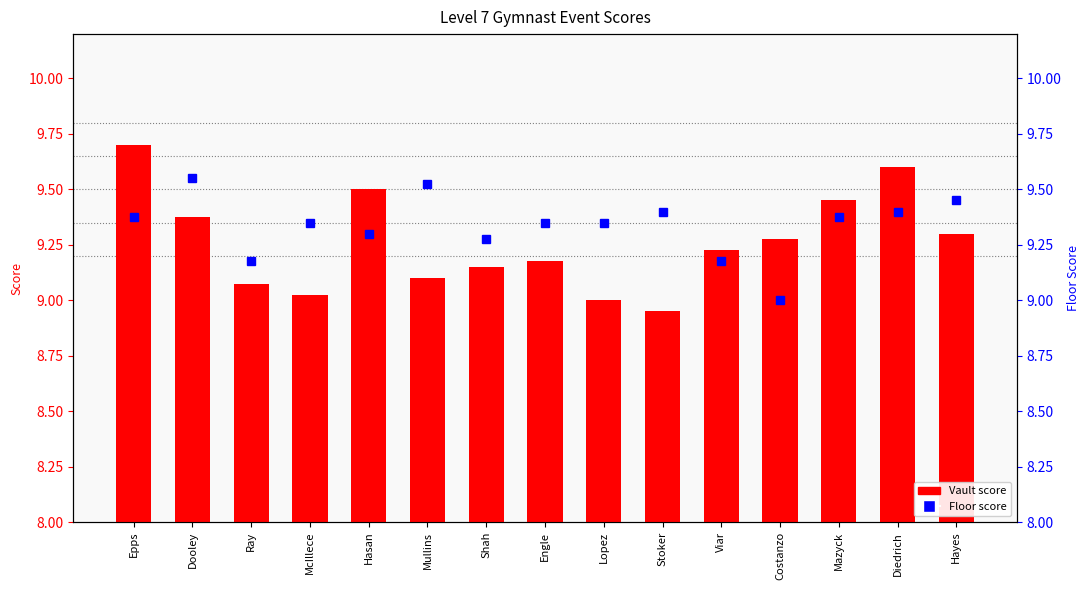

What is the label of the 9th bar from the left?

Lopez